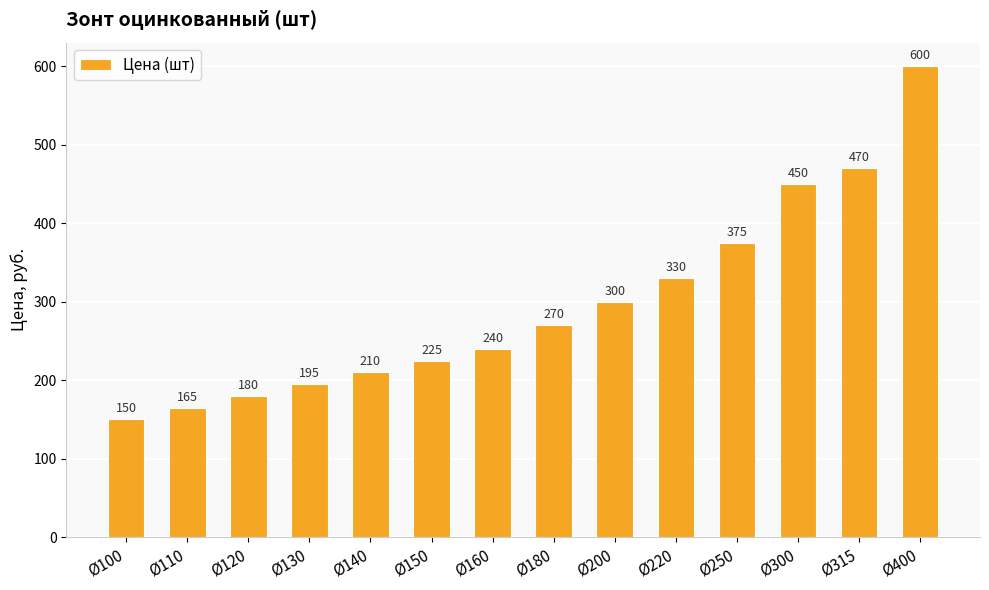

What is the minimum value shown in the chart?

150